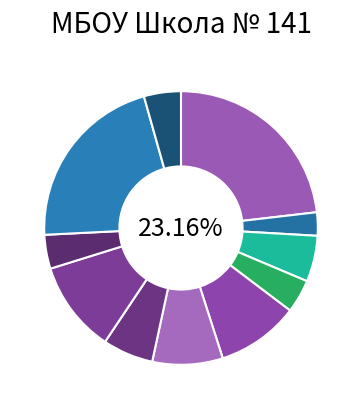

The Щи из свежей капусты slice represents 11% of the pie. True or false?

False